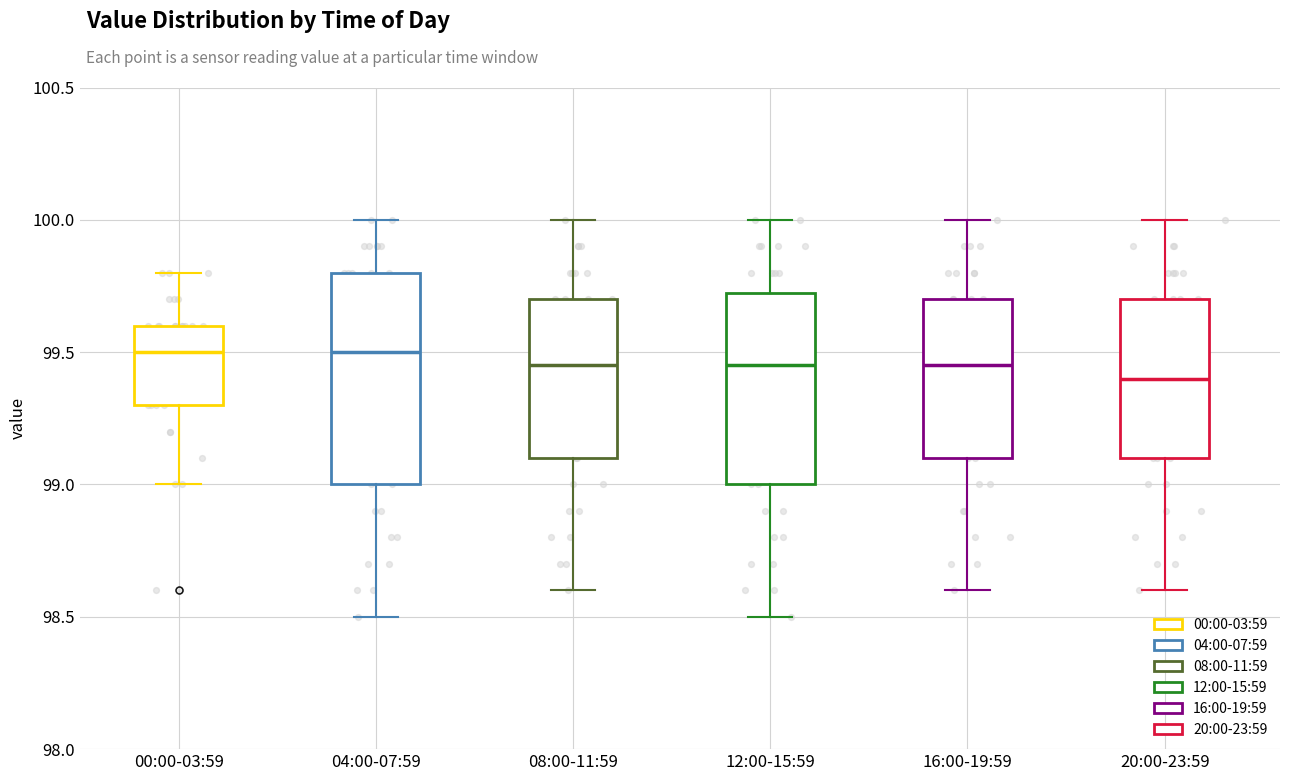

Reading left to right, read every box against the y-axis: the position of its median line, the range the box covers, and the ends of its whiskers. The values are not printed on the chart, so give them approximately, as read against the axis.

00:00-03:59: median 99.50, box 99.30 to 99.60, whiskers 99.00 to 99.80
04:00-07:59: median 99.50, box 99.00 to 99.80, whiskers 98.50 to 100.00
08:00-11:59: median 99.45, box 99.10 to 99.70, whiskers 98.60 to 100.00
12:00-15:59: median 99.45, box 99.00 to 99.75, whiskers 98.50 to 100.00
16:00-19:59: median 99.45, box 99.10 to 99.70, whiskers 98.60 to 100.00
20:00-23:59: median 99.40, box 99.10 to 99.70, whiskers 98.60 to 100.00